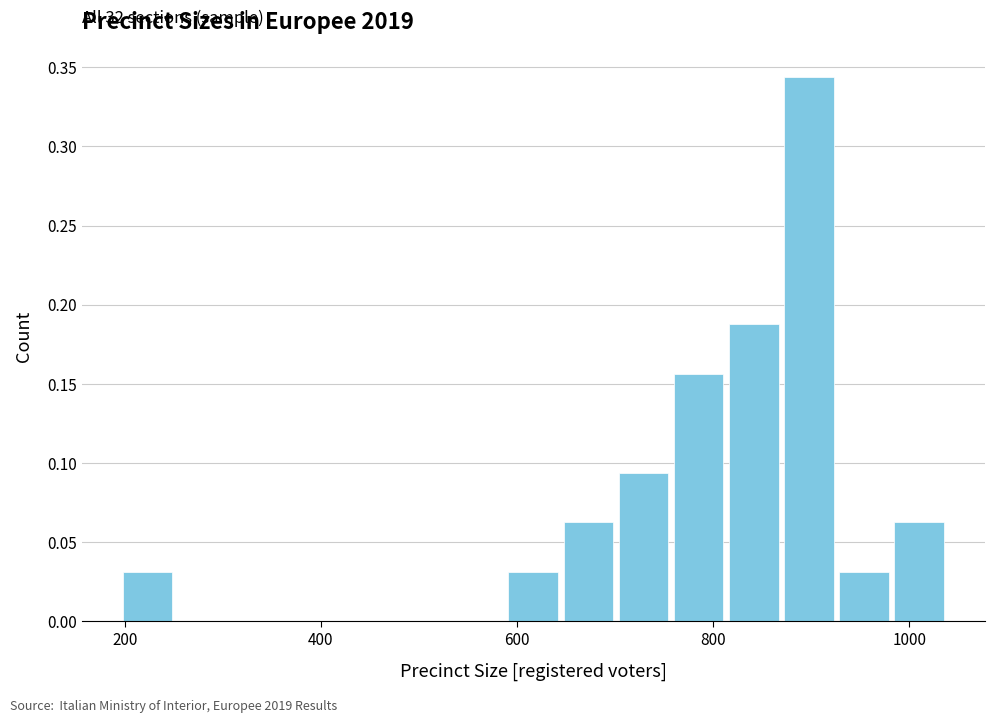

Read against the x-axis, roughly where is the centre of the tallest bar?

900